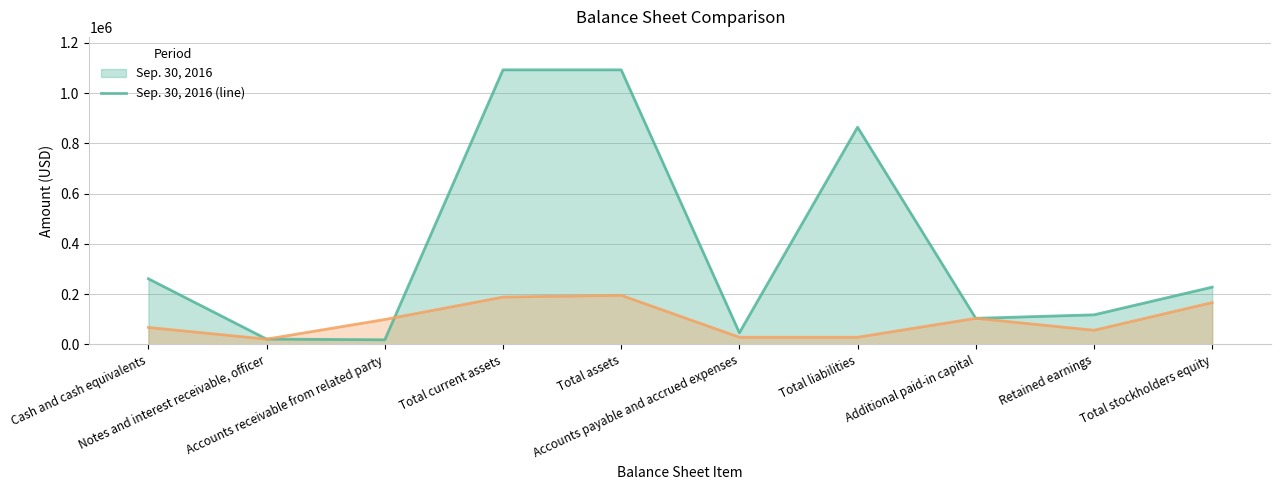

True or false: Sep. 30, 2016 (line) has more than 1 interior local peaks.

False